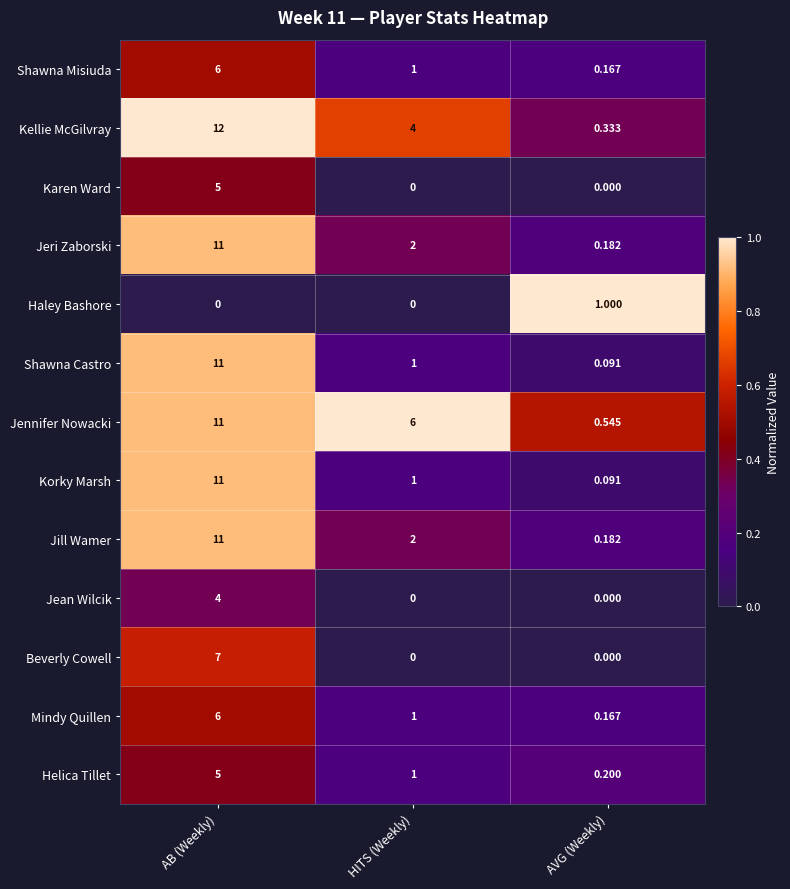

Which series has the largest total across all categories?

Jennifer Nowacki